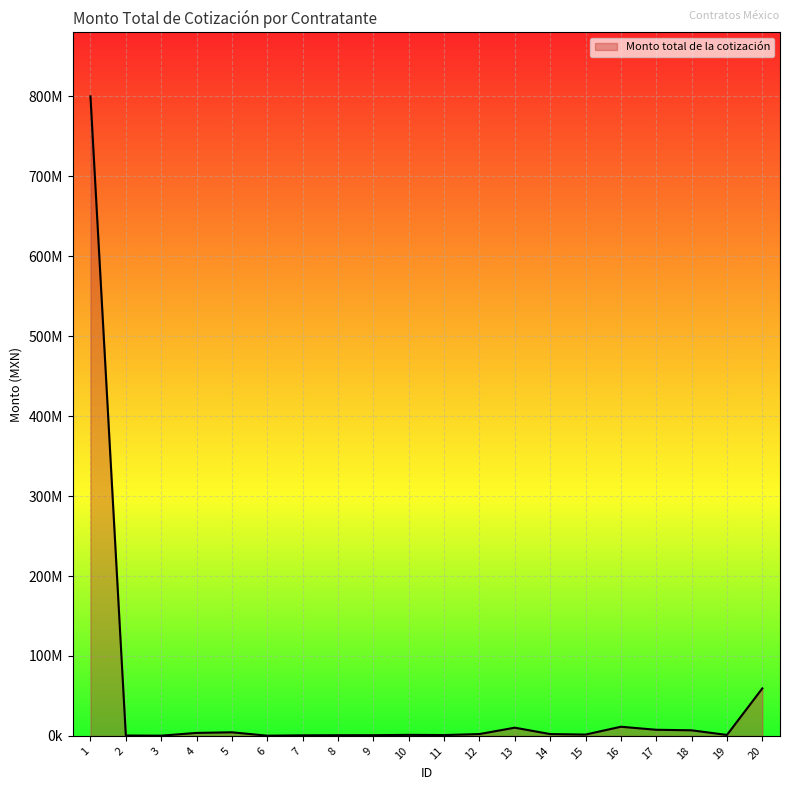

Does the chart have visible grid lines?

Yes